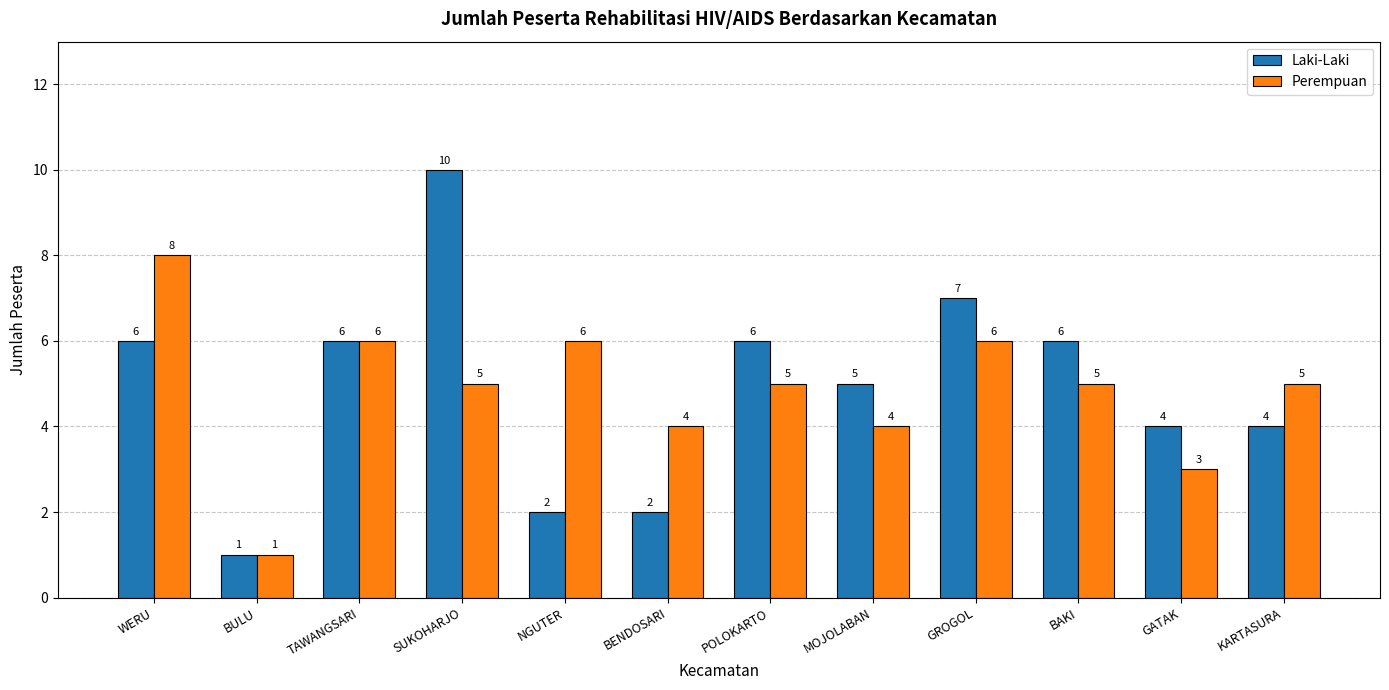

Count the number of categories in the chart.

12